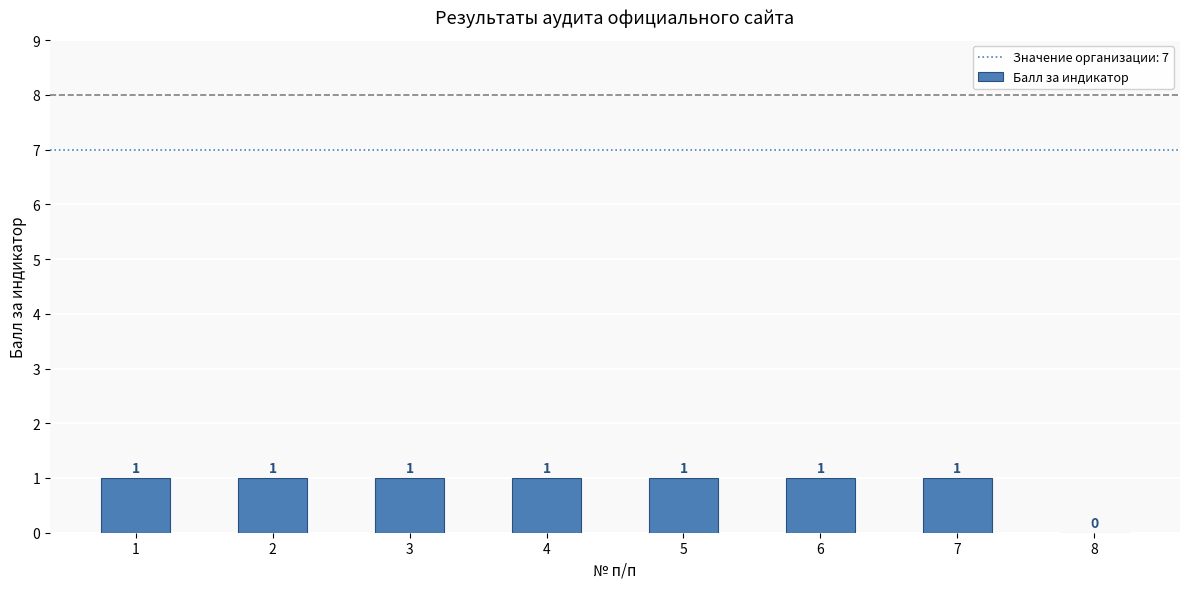

What is the change in value from 1 to 8?

-1